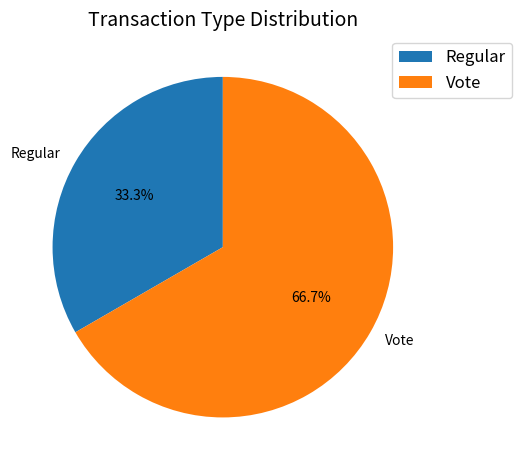

Which has a higher value, Vote or Regular?

Vote